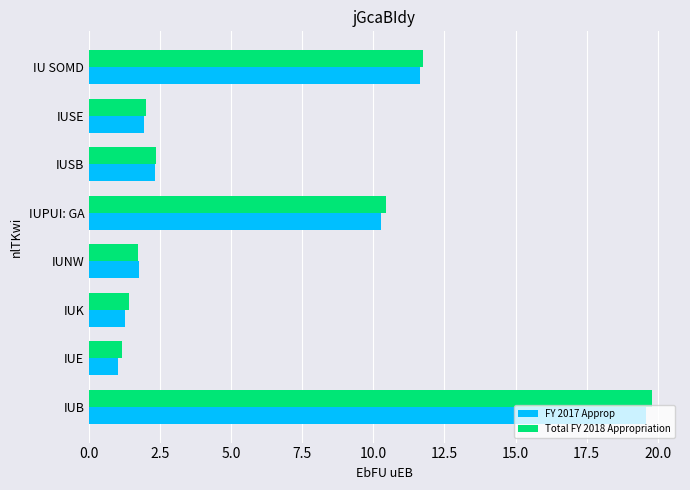

What is the lowest value of the FY 2017 Approp series?

1.0